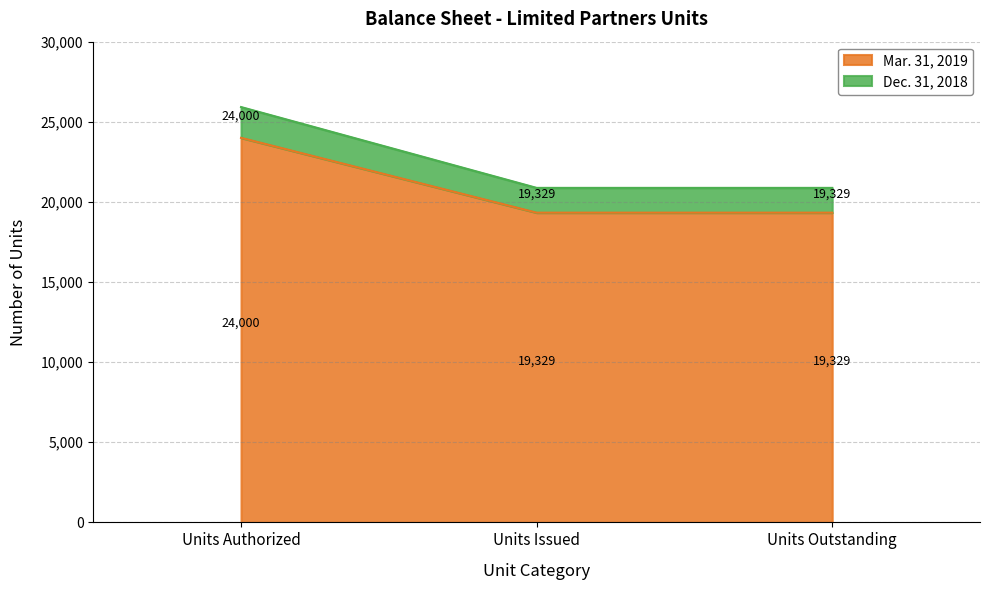

What is the approximate value of Mar. 31, 2019 at Units Issued?

19329.0